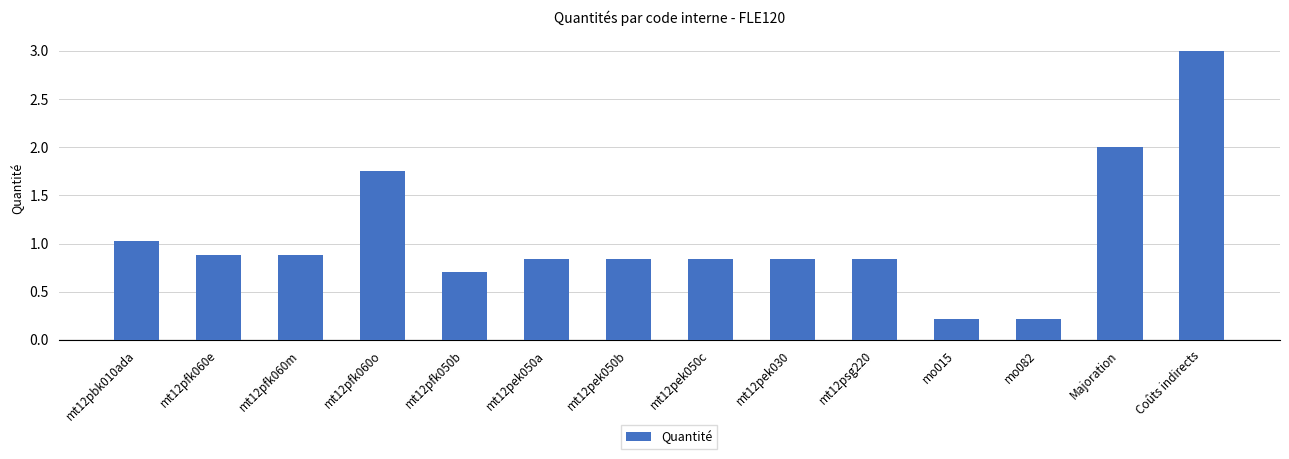

Between mt12pek050a and mt12pbk010ada, which is larger?

mt12pbk010ada